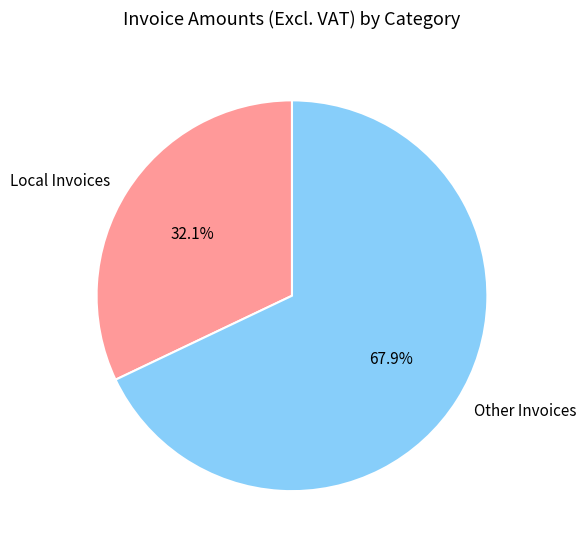

Does any single category account for the majority?

Yes